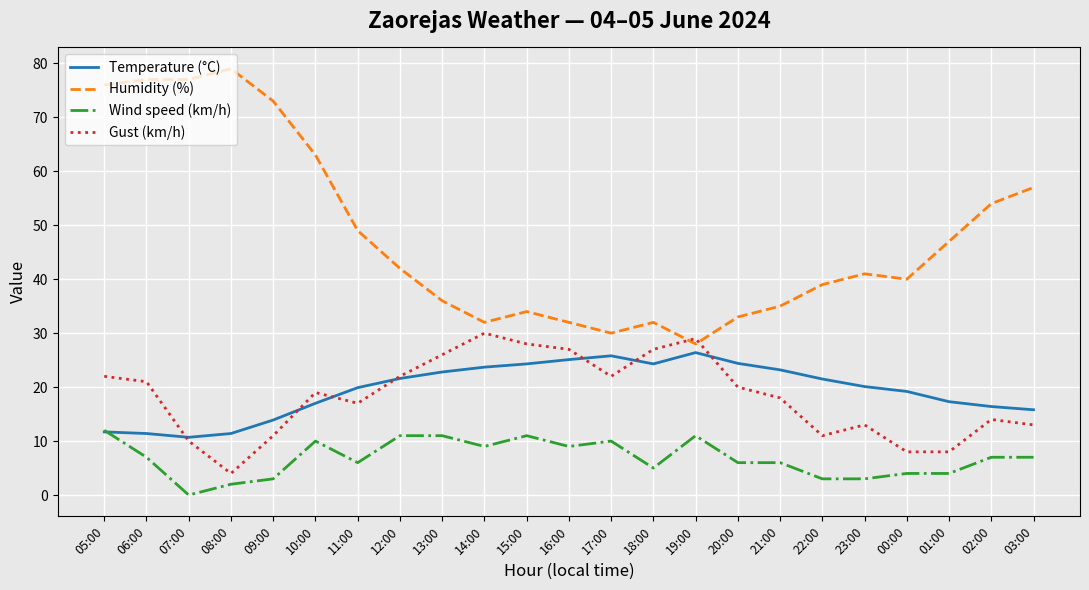

Which series has the largest total across all categories?

Humidity (%)